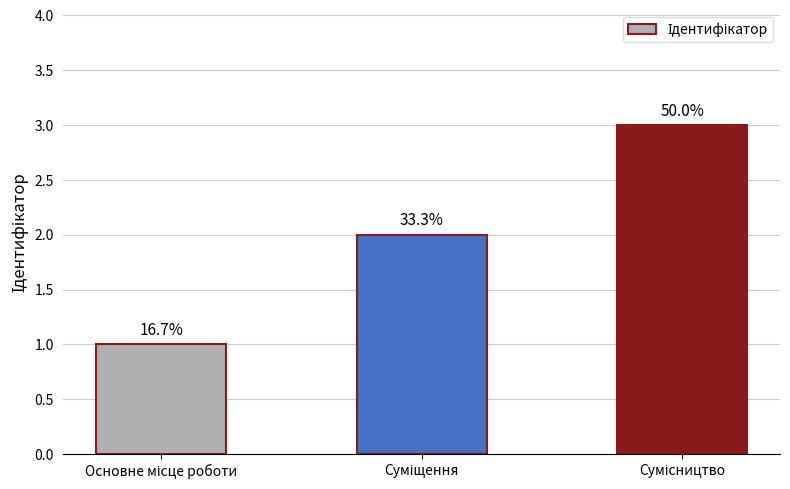

Does the chart contain any negative values?

No